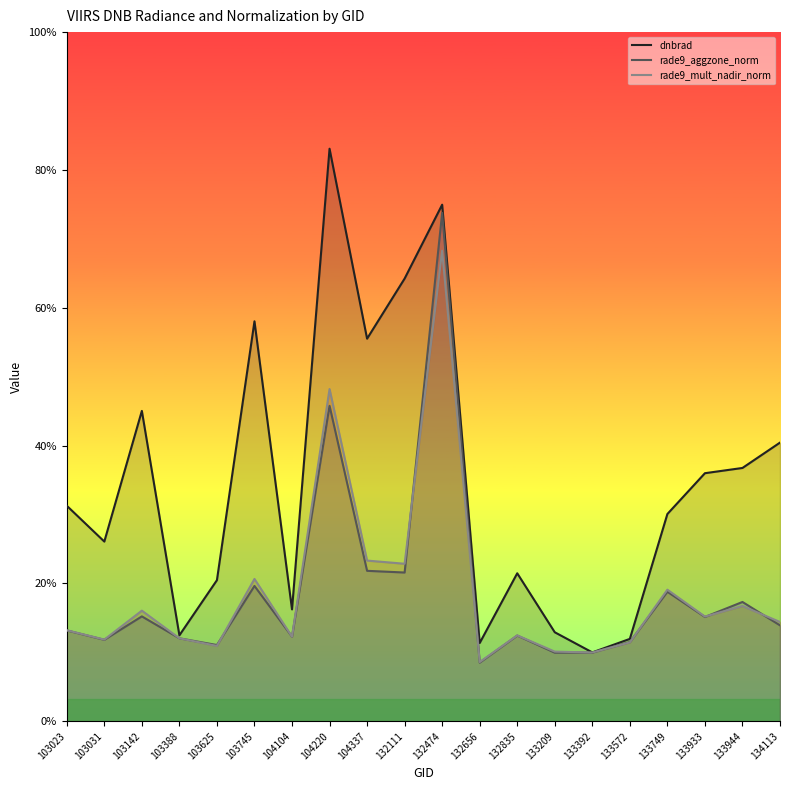

List the series in order of their peak value, lowest first.

rade9_mult_nadir_norm, rade9_aggzone_norm, dnbrad